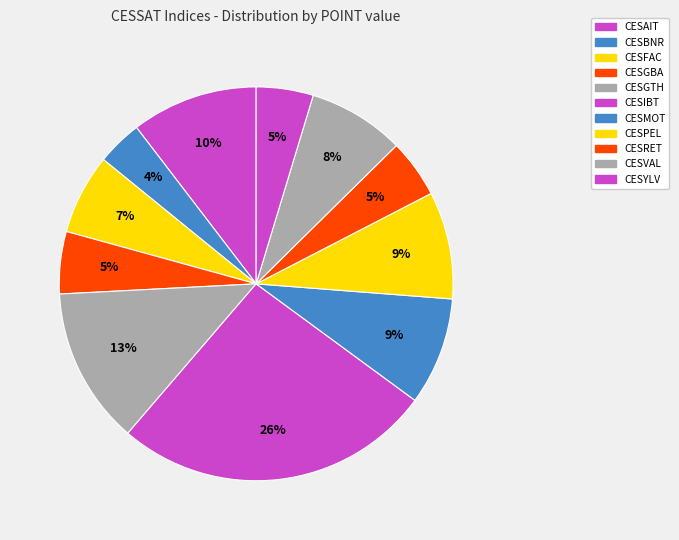

The CESGTH slice represents 2% of the pie. True or false?

False